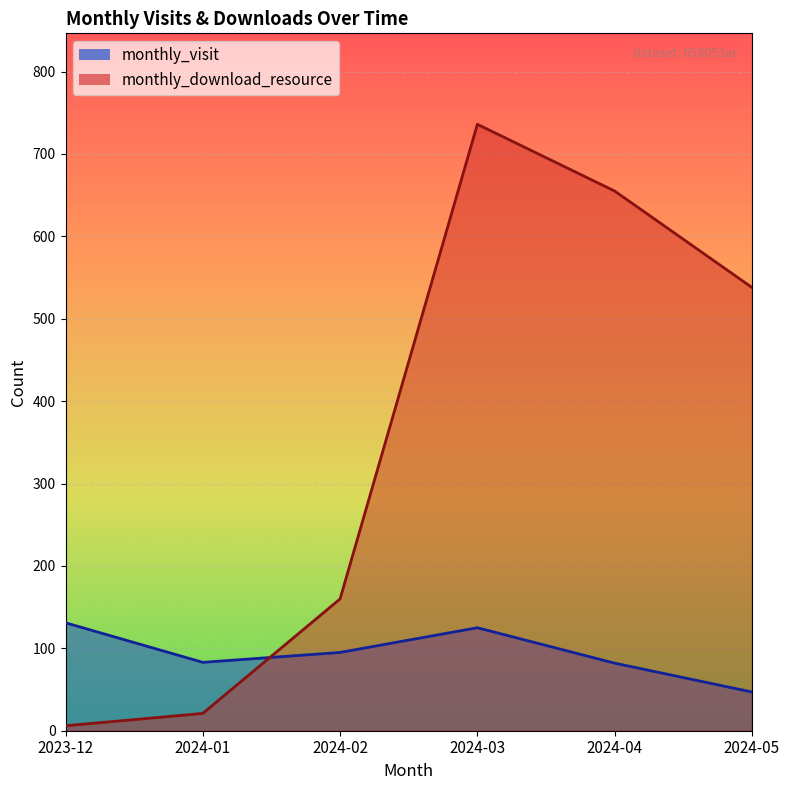

Reading right to left, transcribe all the data shown in this chart.

monthly_visit: 47	82	125	95	83	131
monthly_download_resource: 538	655	736	160	21	6